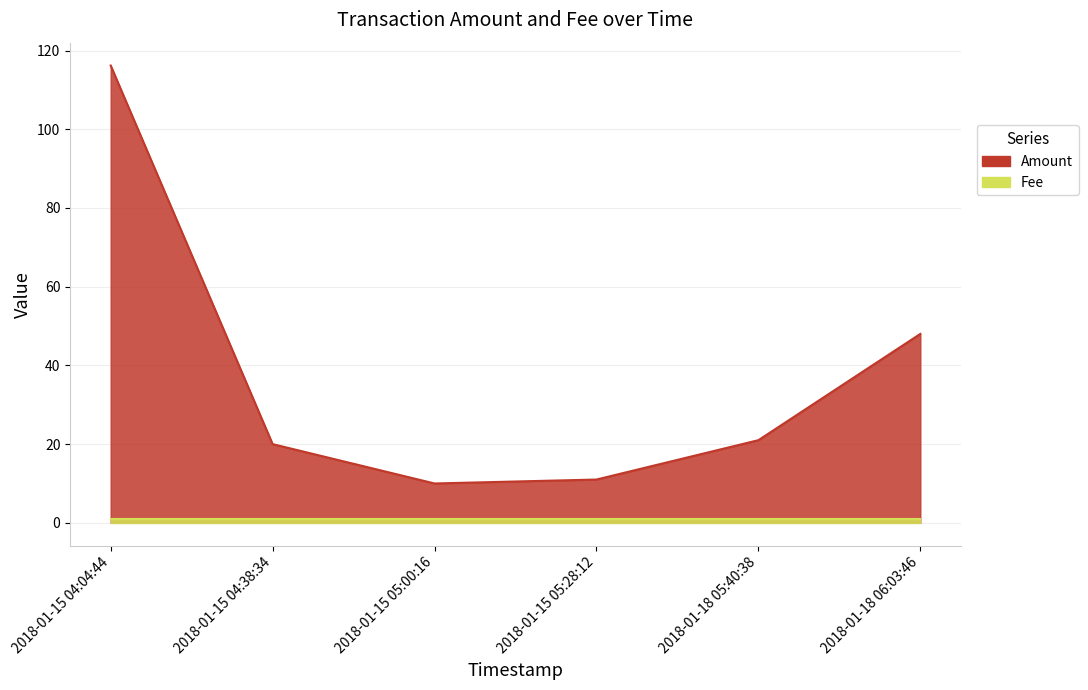

How many values are below 21?

3